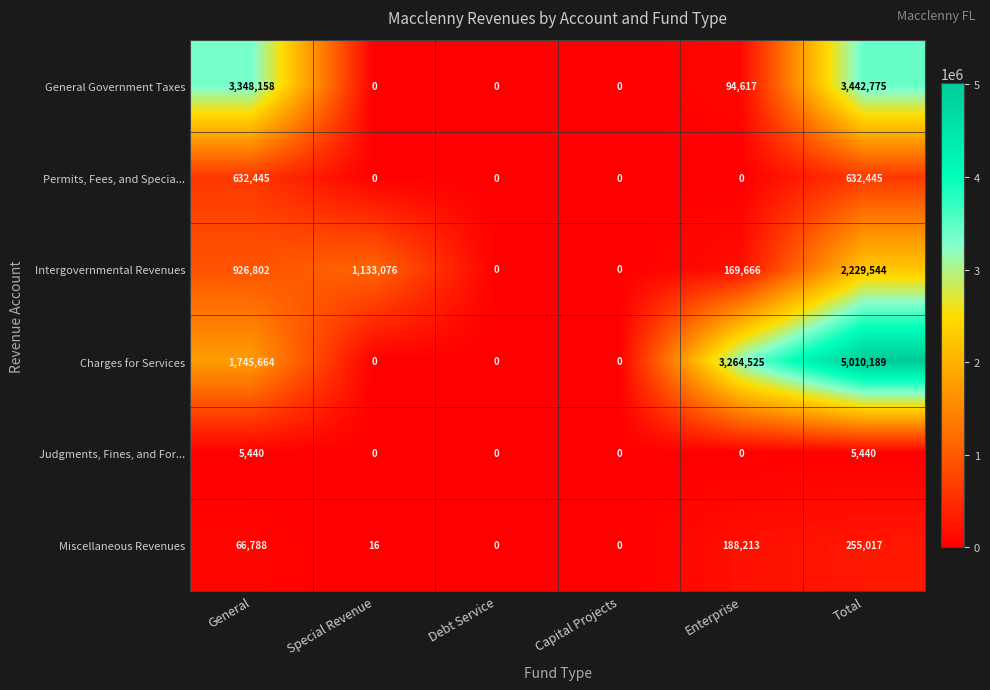

How many series are shown in this chart?

6